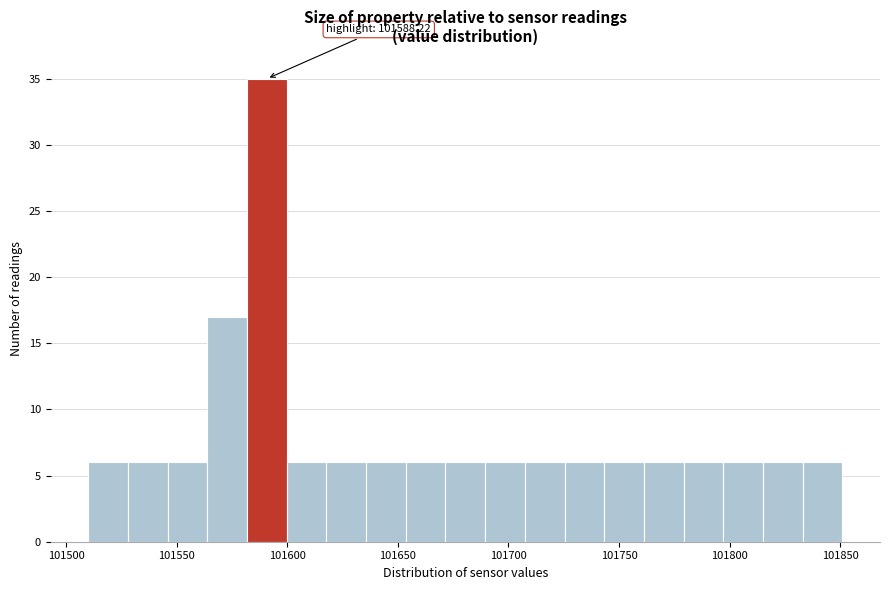

Read against the x-axis, roughly where is the centre of the tallest bar?

101590